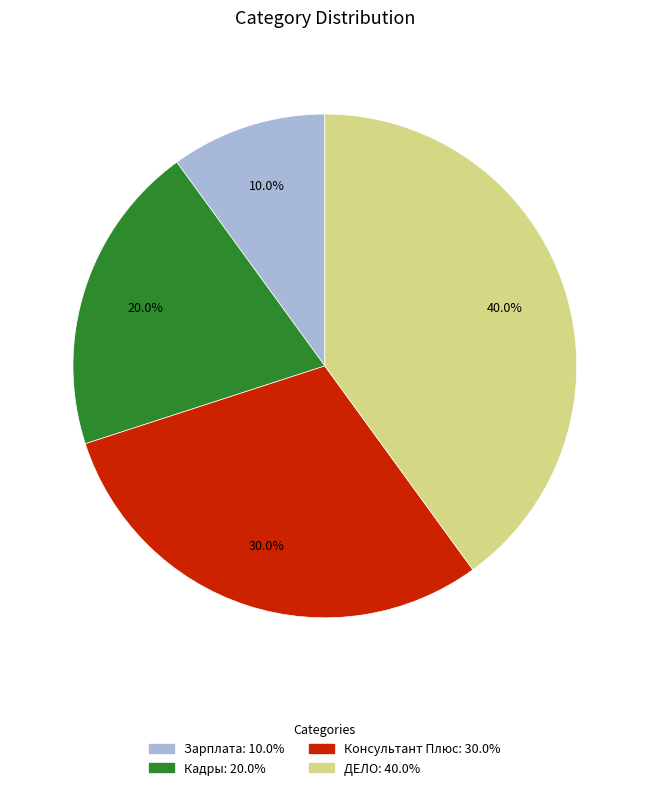

What percentage is NOT represented by Зарплата?

90.0%